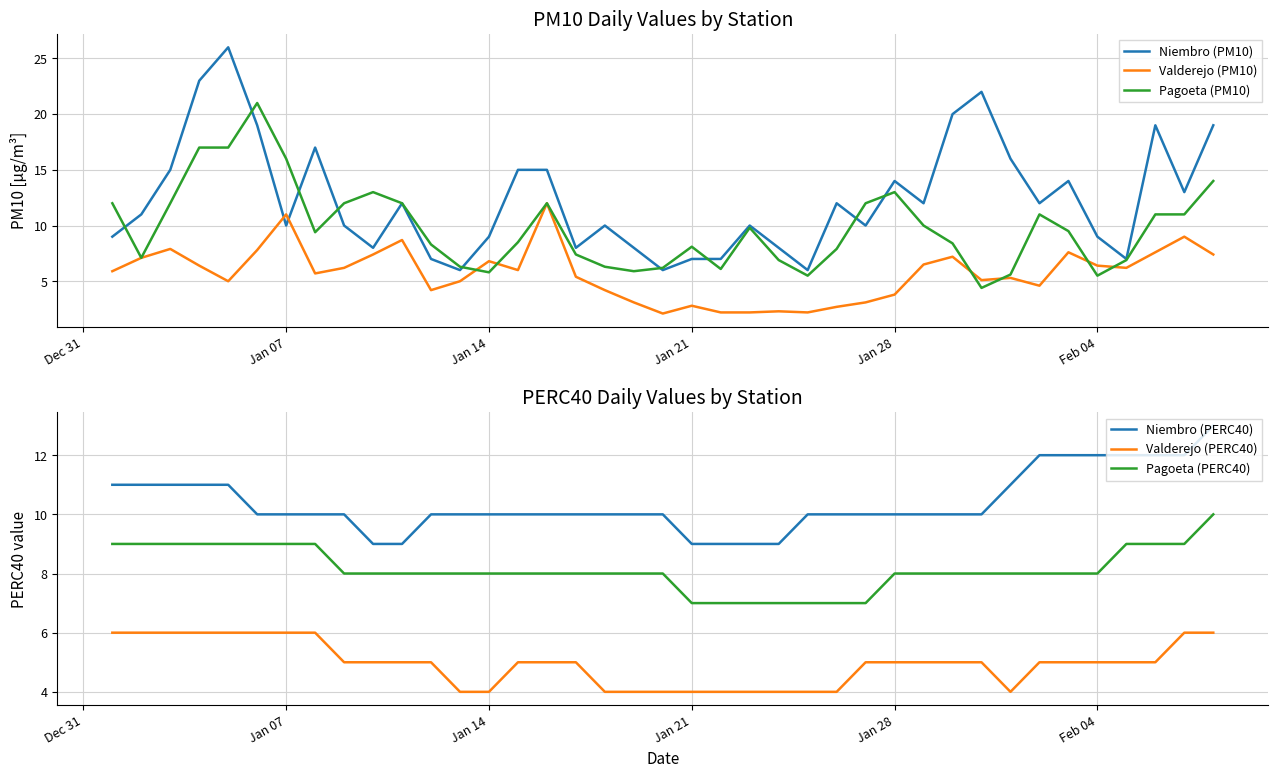

At how many categories does at least one series exceed 17?

7